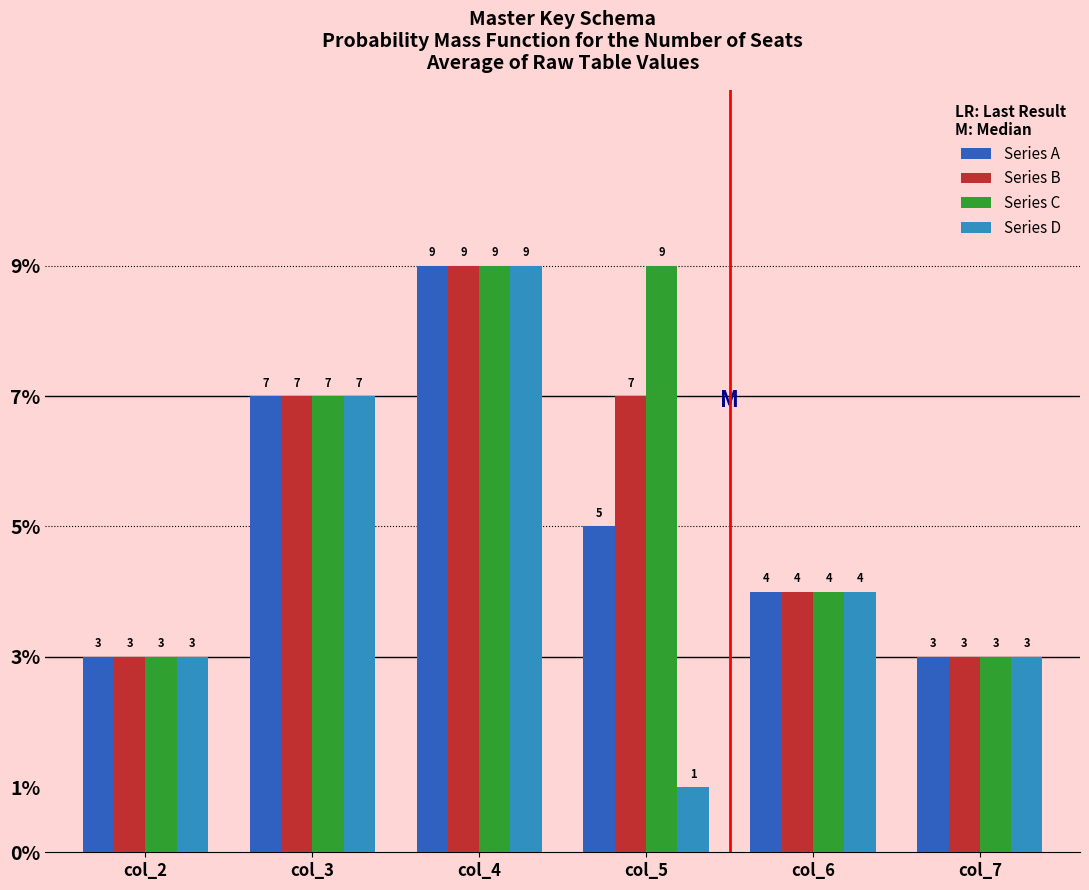

Is it true that Series C equals 3 at col_5?

False